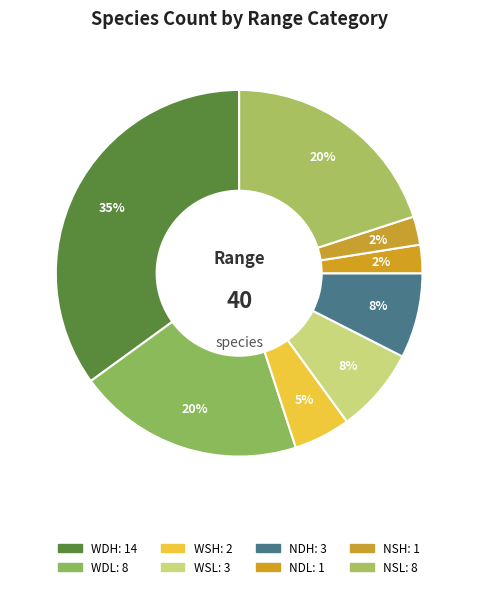

Which has a higher value, NSH or NSL?

NSL